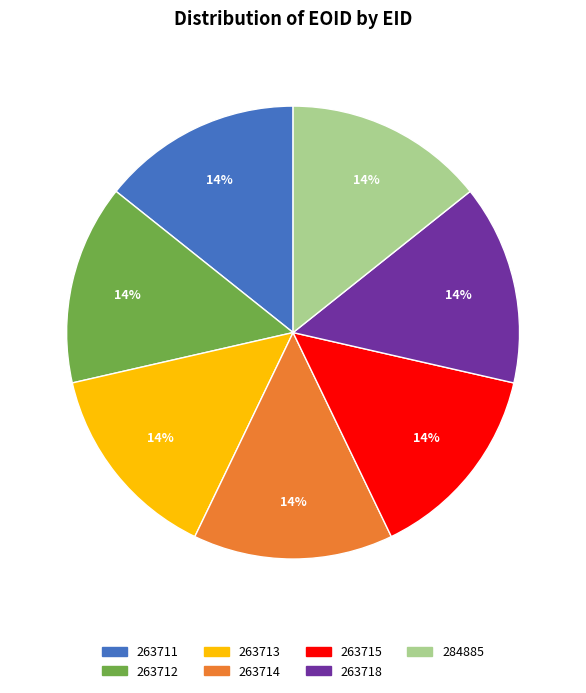

Is 263713 the majority of the pie?

No